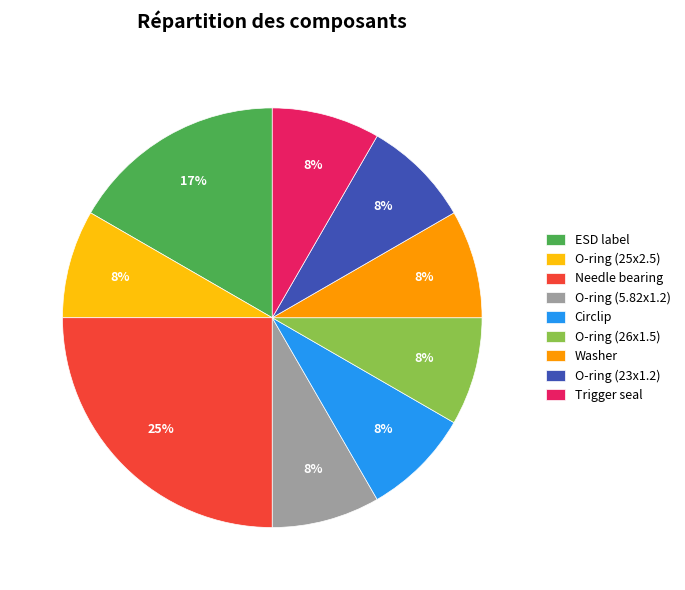

Approximately how many times larger is the value at Circlip compared to O-ring (26x1.5)?

1.0